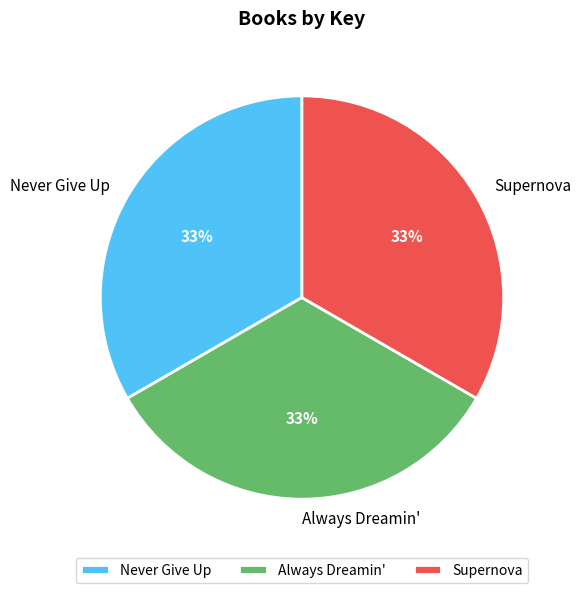

How many segments does this pie chart have?

3